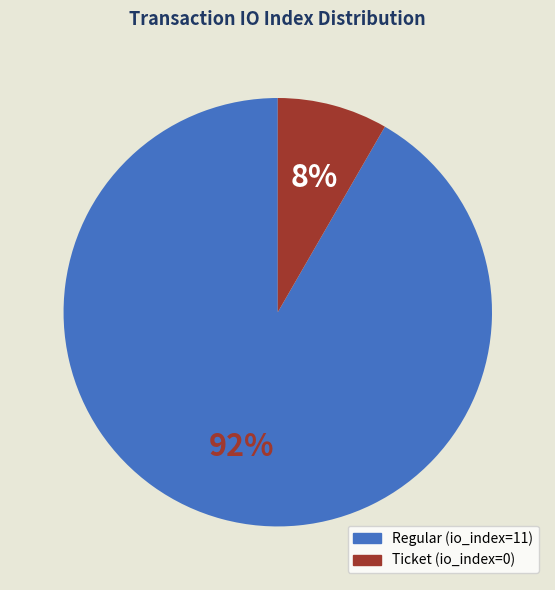

Is the sum of Ticket (io_index=0) and Regular (io_index=11) greater than half?

Yes